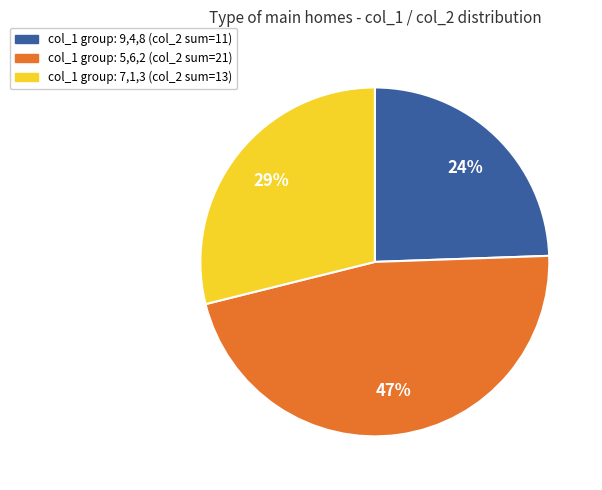

Is there a majority slice in this chart?

No